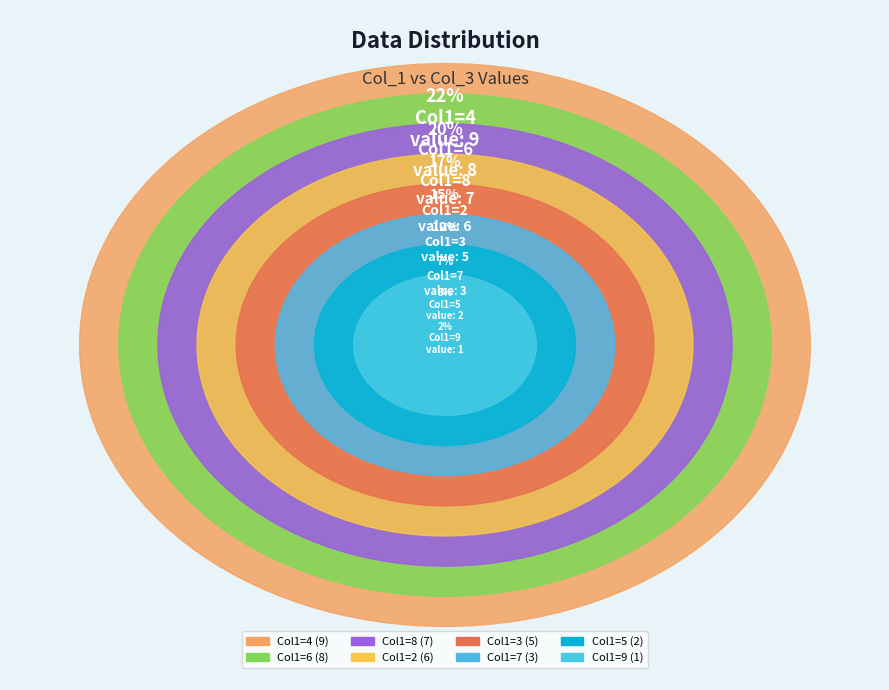

Is it true that 5 is 1% of the pie?

False